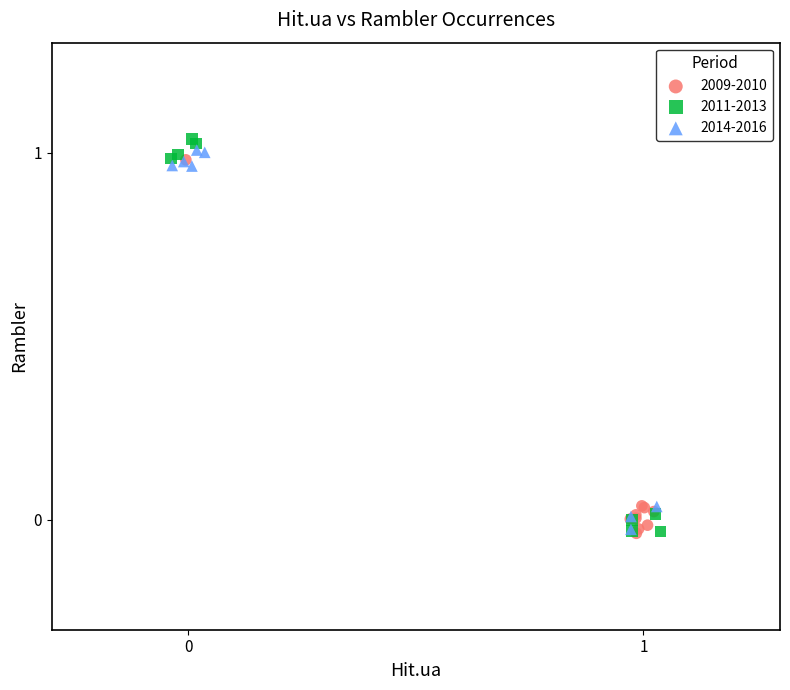

What are all the series names shown in the legend?

2009-2010, 2011-2013, 2014-2016